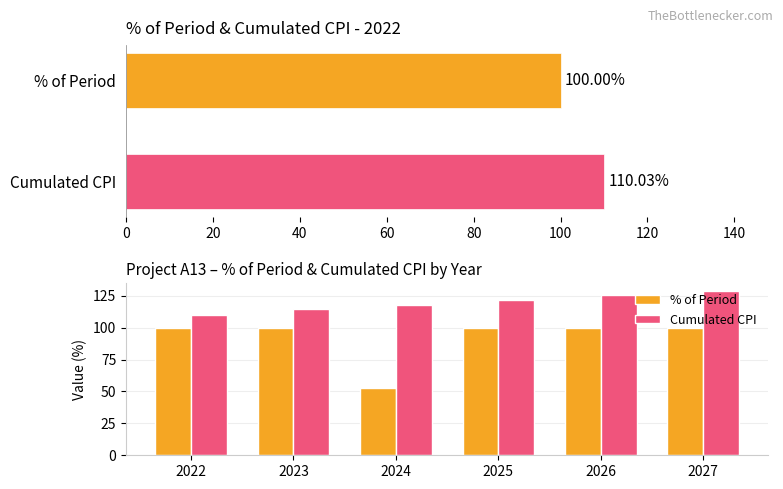

Reading left to right, what are all the values shown in this chart?

% of Period: 100.0	100.0	52.3	100.0	100.0	100.0
Cumulated CPI: 110.0	114.8	118.1	121.4	125.4	128.5